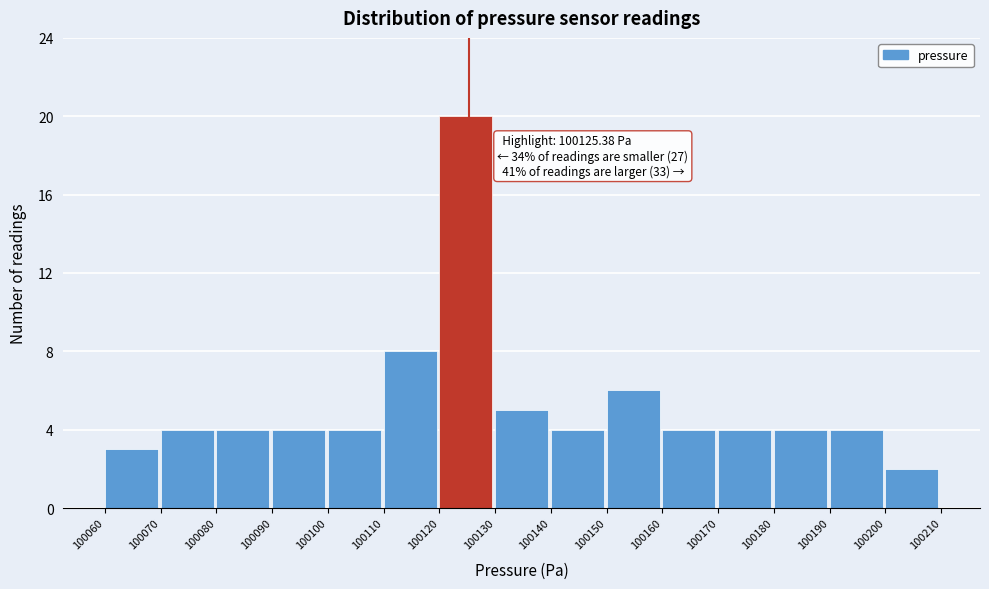

Over which range of the x-axis is the bar tallest?

100120 to 100130